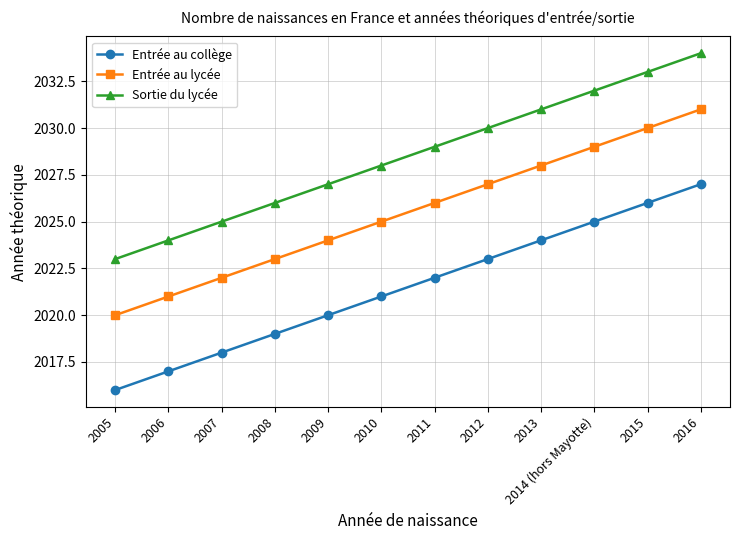

What is the label of the 4th point from the right?

2013